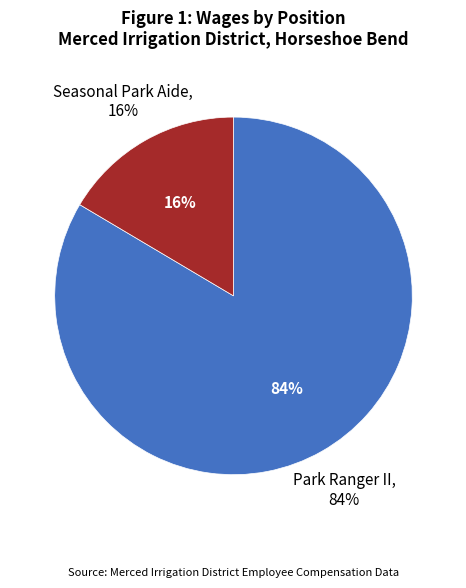

Does any single category account for the majority?

Yes